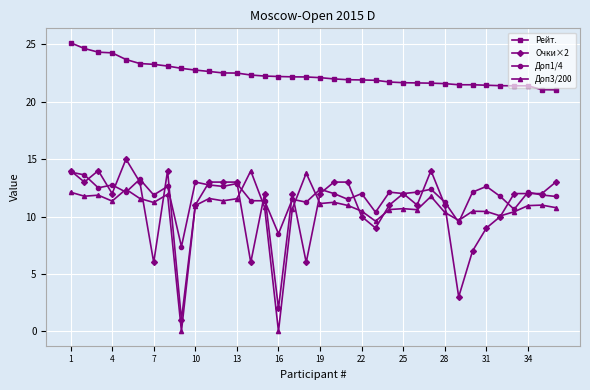

Which series has the largest total across all categories?

Рейт.